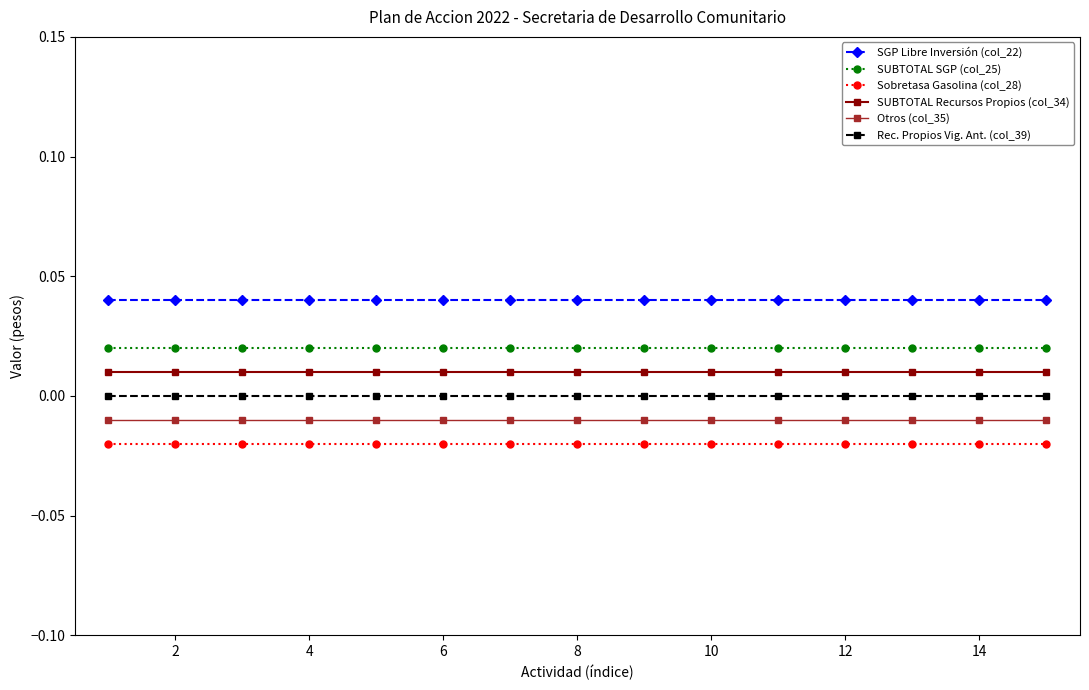

How many lines are shown in the chart?

6